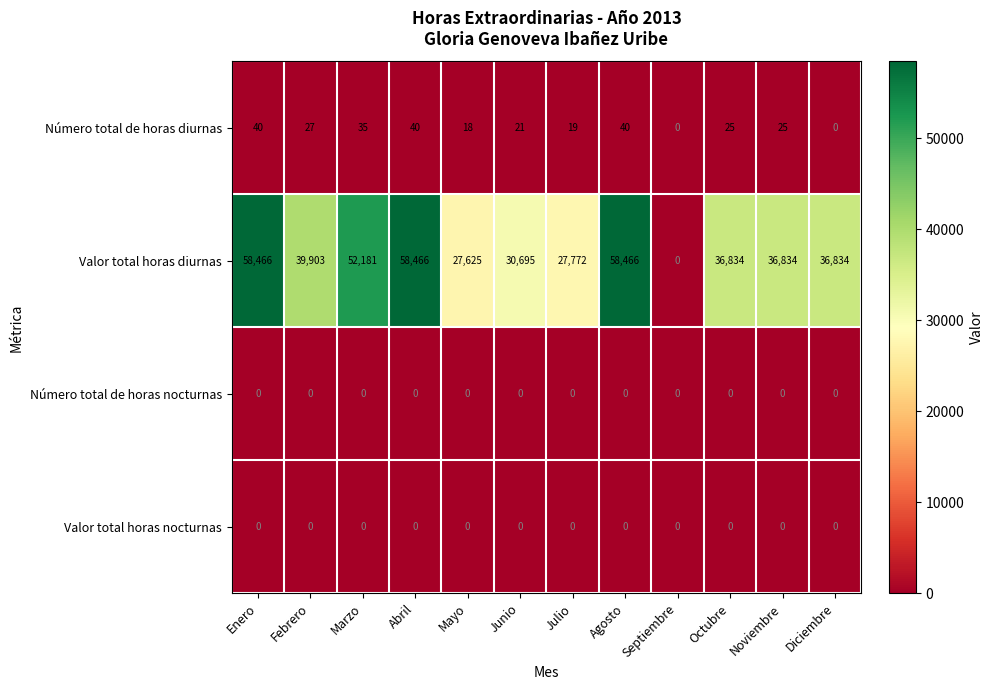

True or false: Número total de horas diurnas has a value of 40 at Agosto.

True